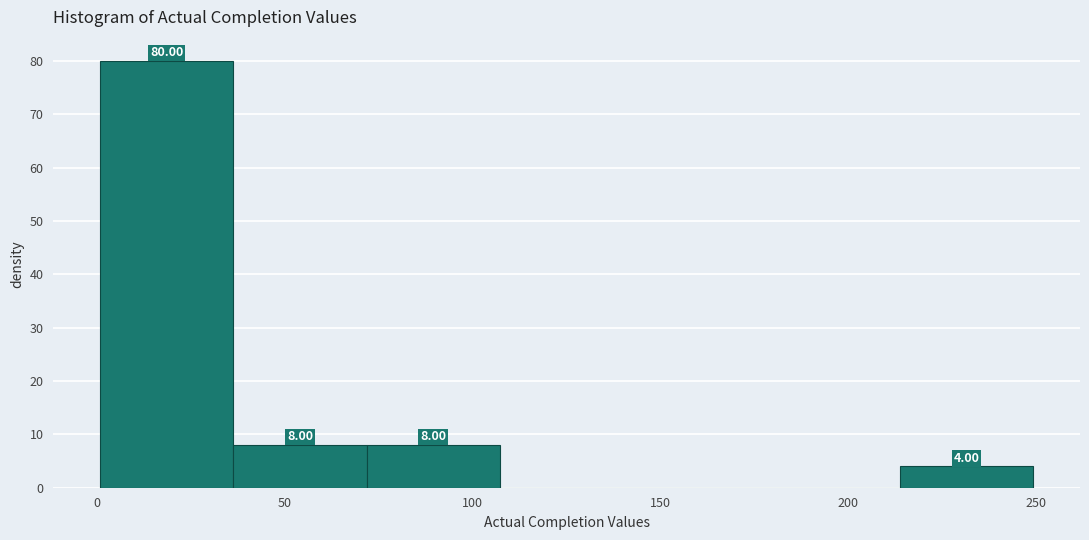

Over which range of the x-axis is the bar tallest?

0 to 35